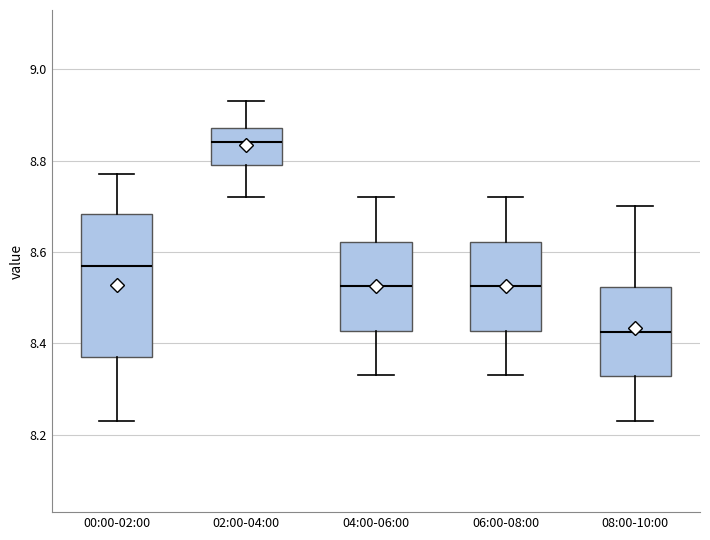

Which box's median line is the lowest?

08:00-10:00